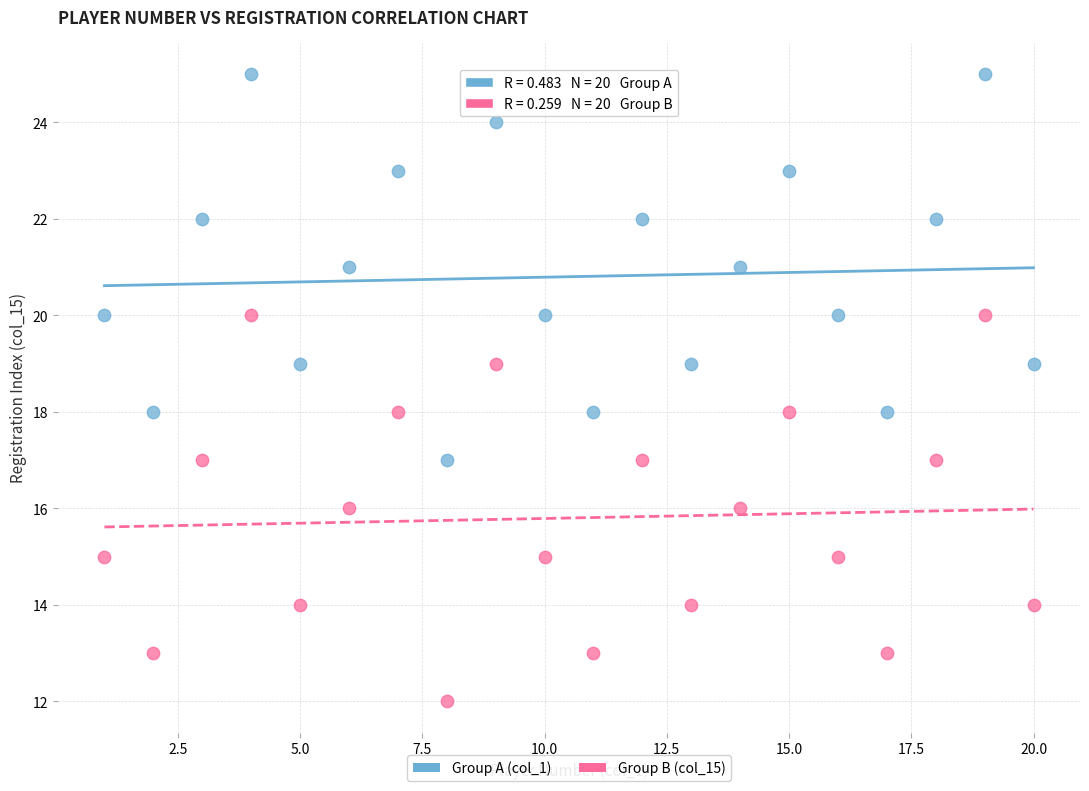

Across all data points, what is the range of Y values (max minus min)?

13